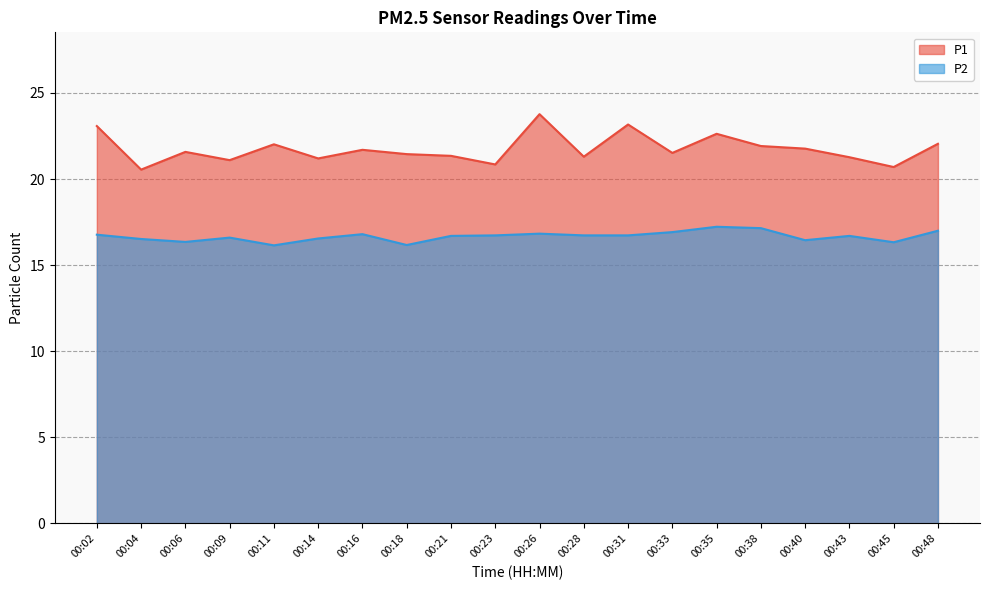

True or false: P1 has a value of 22.6 at 00:35.

True